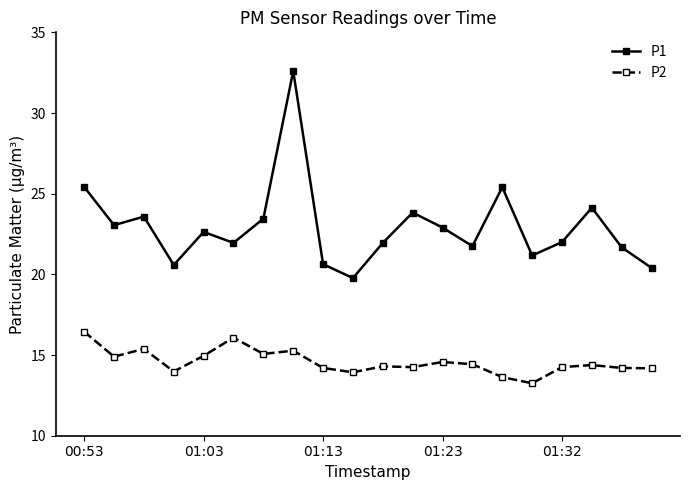

True or false: P1 has more than 1 interior local peaks.

True